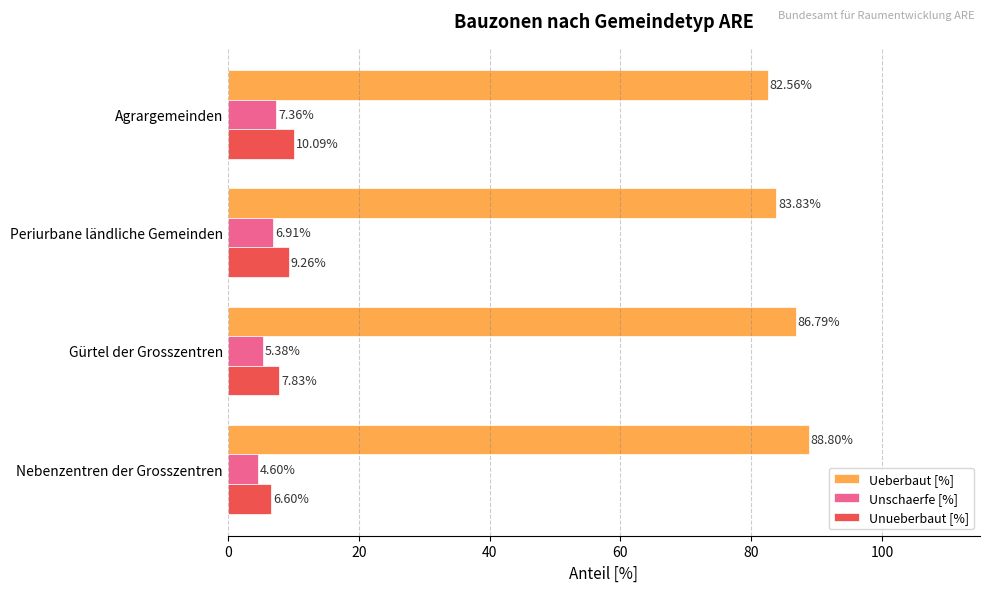

What is the difference between the second highest and minimum values in the Ueberbaut [%] series?

4.2